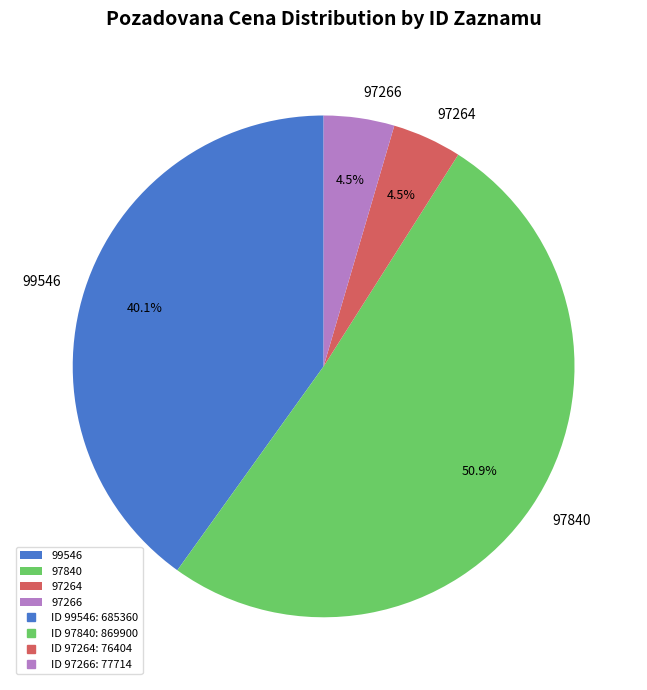

To the nearest percent, what is the difference between the 97264 and 97840 slice percentages?

46%